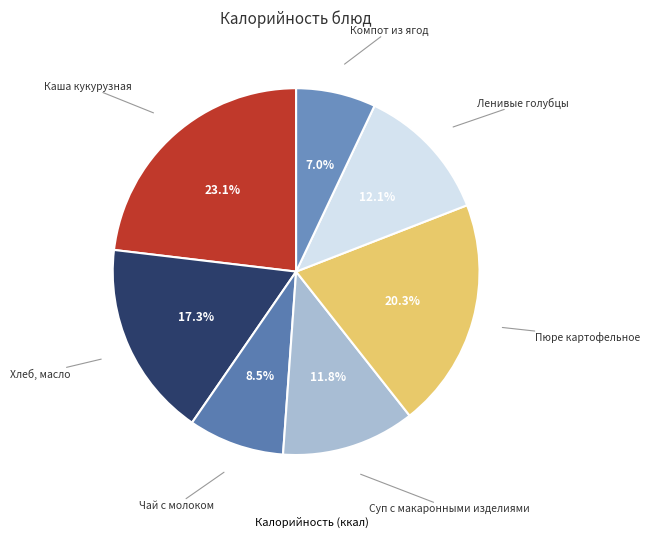

Does any single category account for the majority?

No